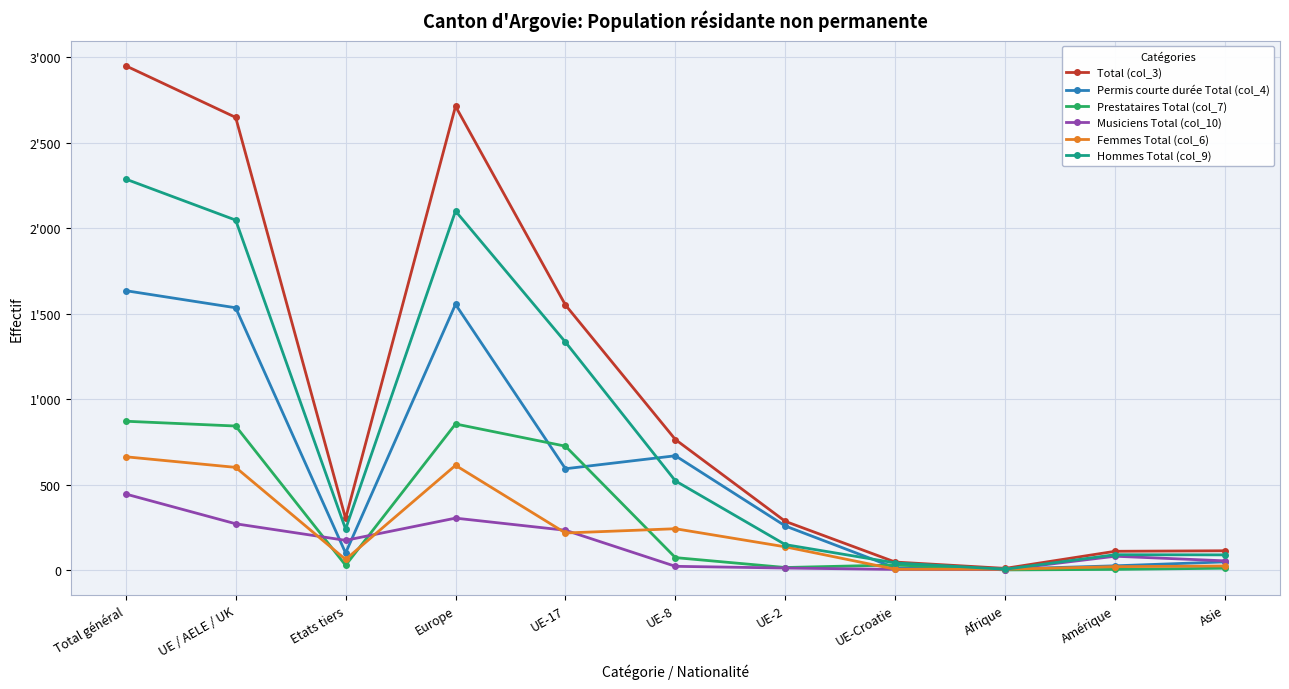

What are all the series names shown in the legend?

Total (col_3), Permis courte durée Total (col_4), Prestataires Total (col_7), Musiciens Total (col_10), Femmes Total (col_6), Hommes Total (col_9)